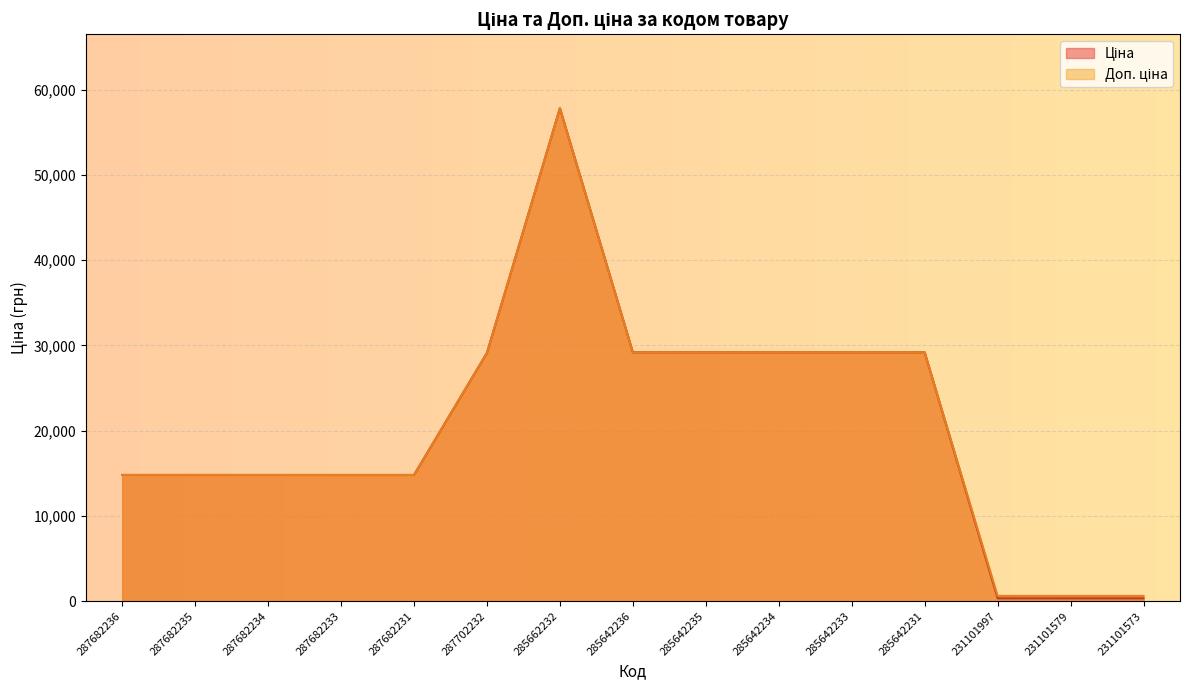

Rank the categories by Ціна value from highest to lowest.

285662232, 285642236, 285642235, 285642234, 285642233, 285642231, 287702232, 287682236, 287682235, 287682234, 287682233, 287682231, 231101997, 231101579, 231101573